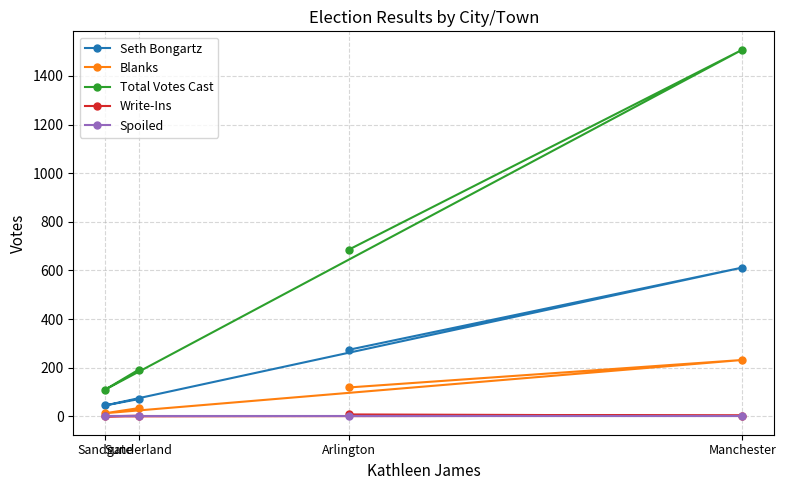

In Write-Ins, how many points are lower than both neighbors (excluding endpoints)?

1